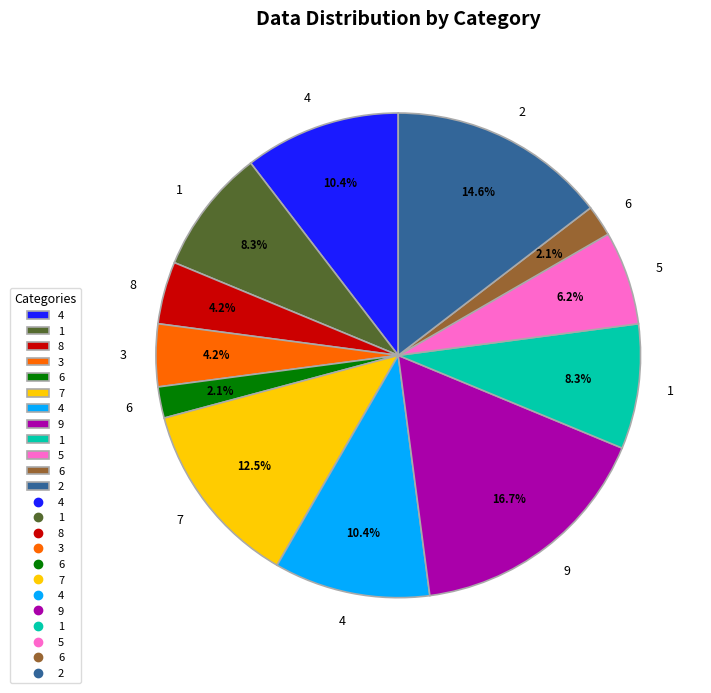

How many slices are in this pie chart?

12